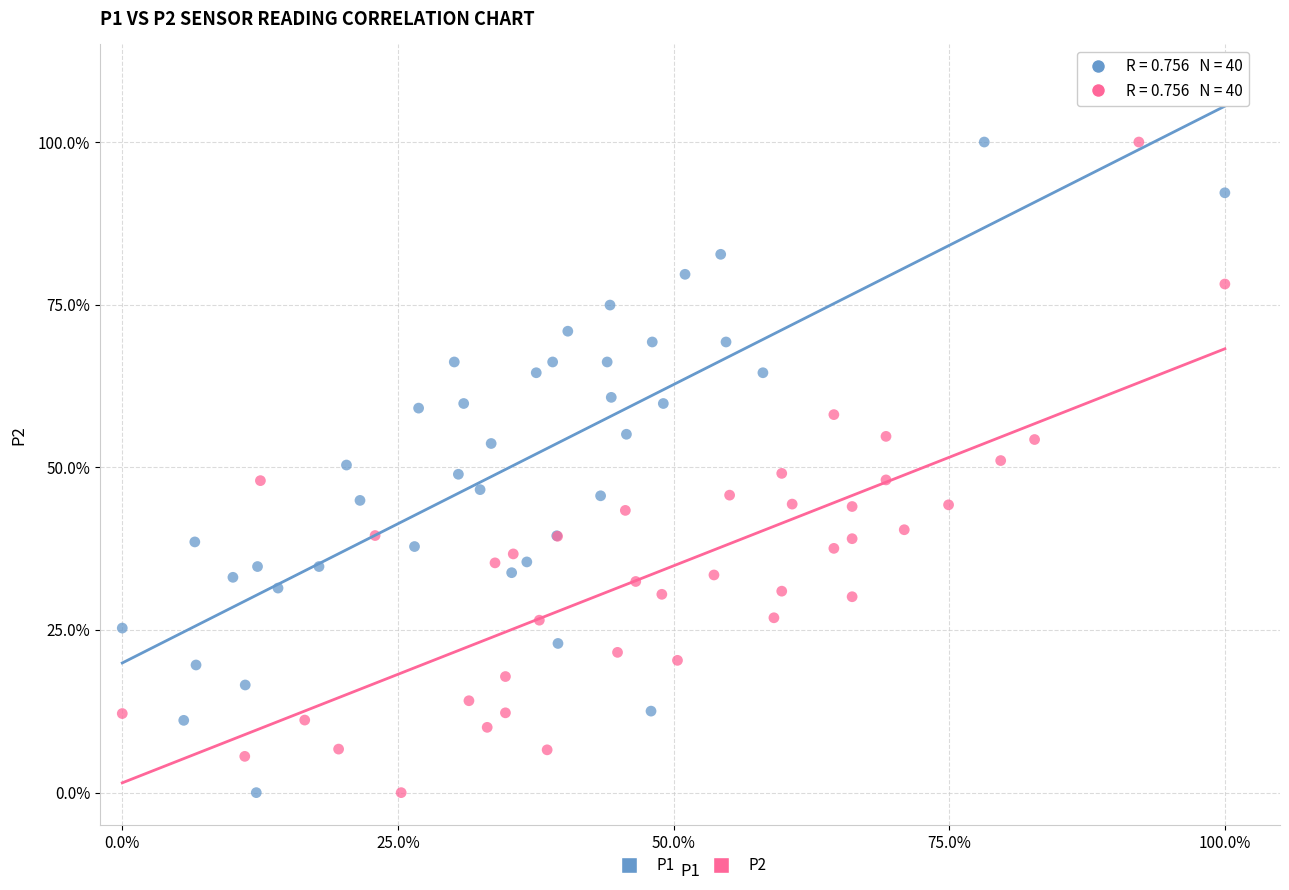

What are all the series names shown in the legend?

P1, P2